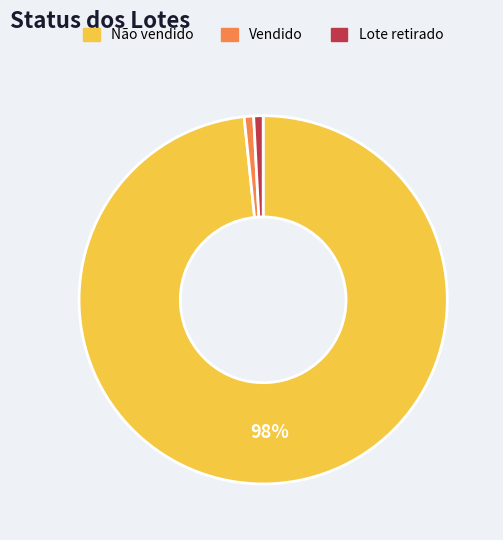

To the nearest percent, what is the average slice percentage?

33%